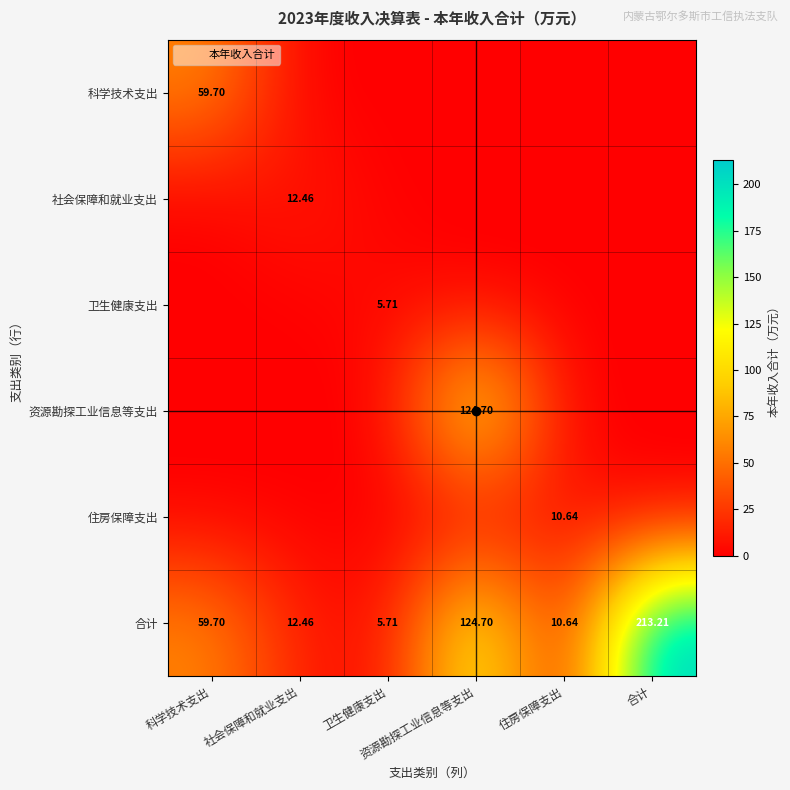

Is it true that 社会保障和就业支出 equals 0.0 at 科学技术支出?

True